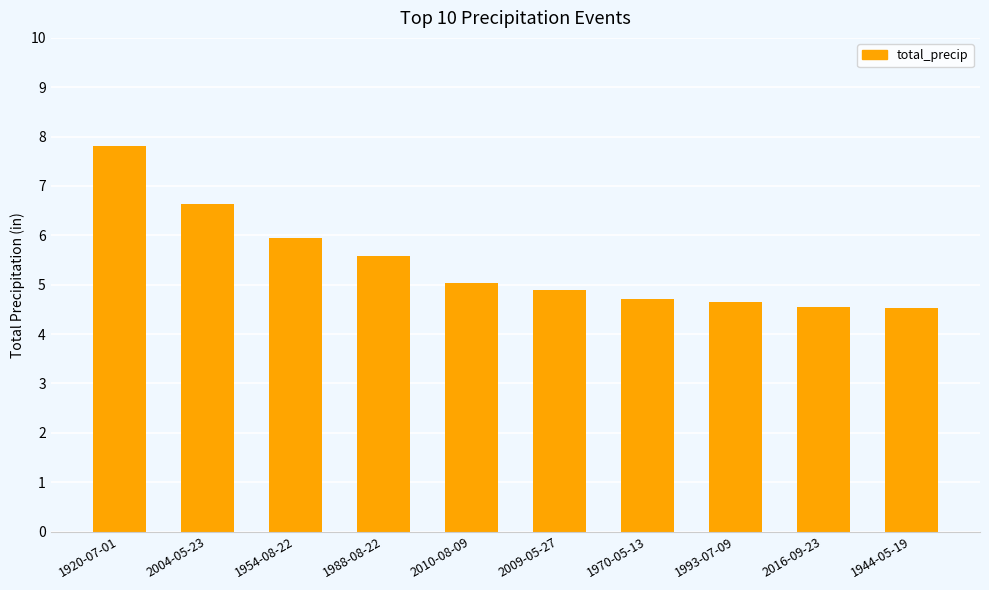

Count the number of values greater than 5.

5